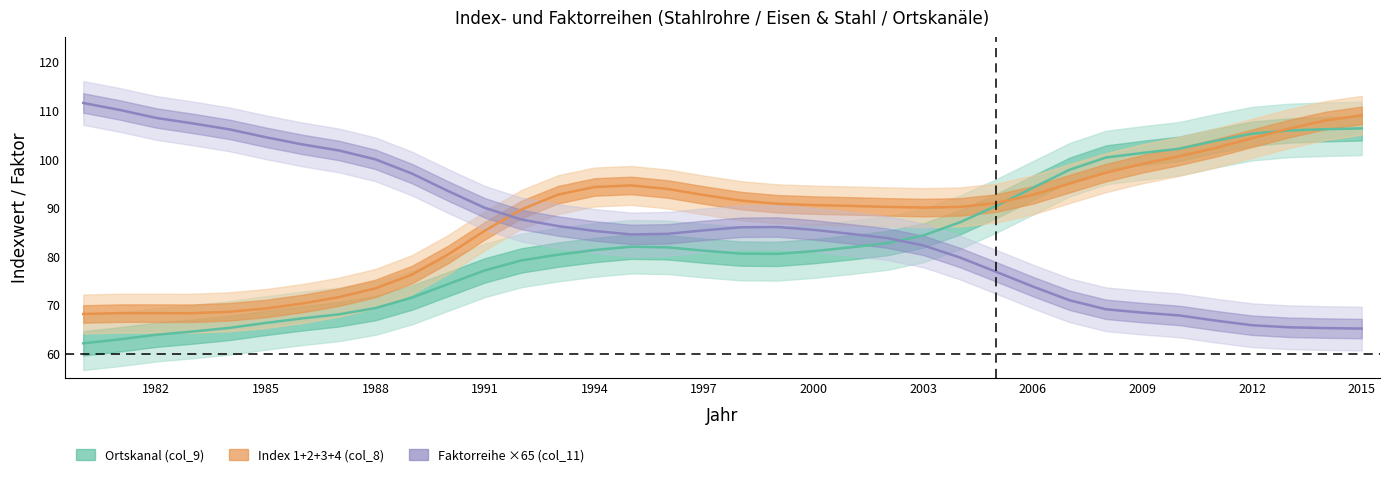

Does the chart have visible grid lines?

No